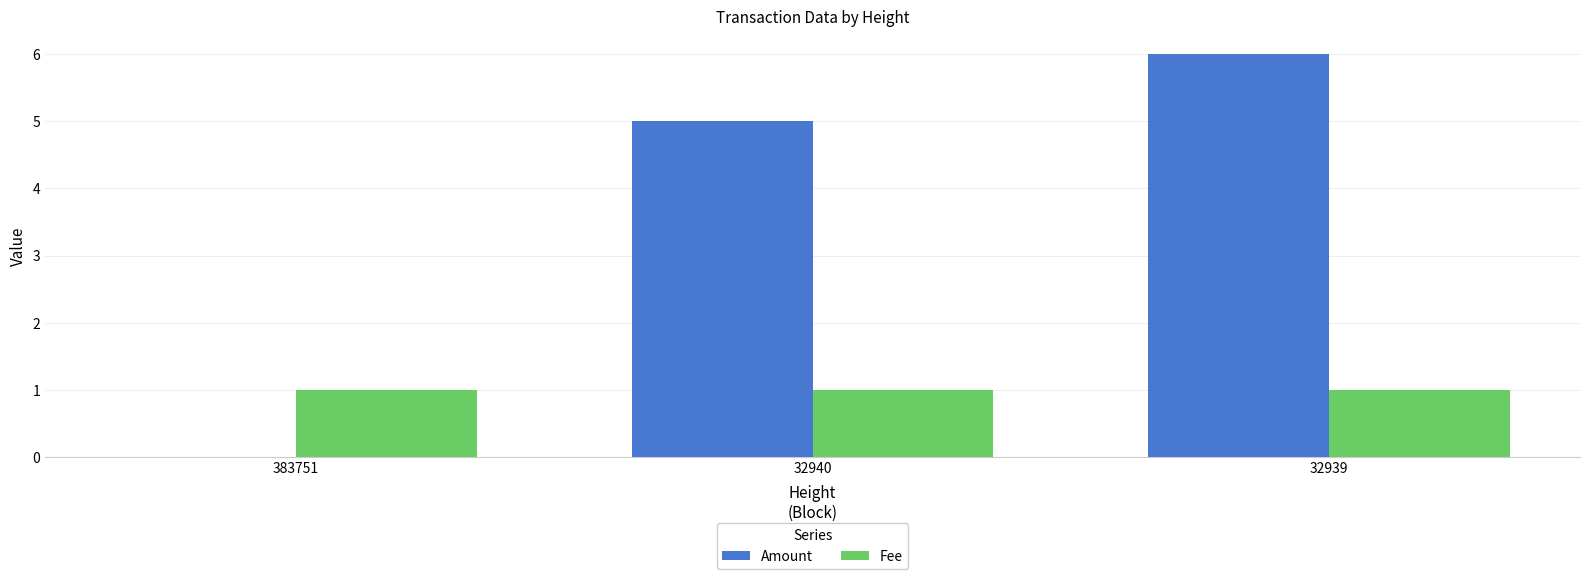

The value of Fee at 32940 is 1. True or false?

True